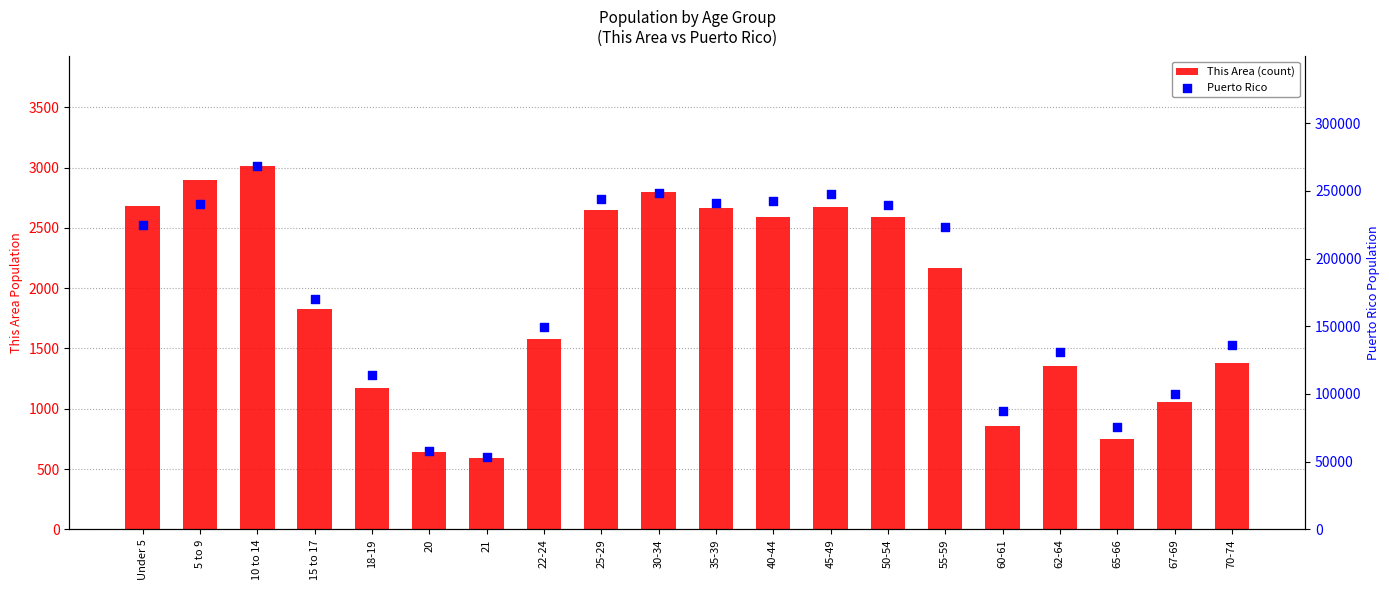

What is the total value across all series at 15 to 17?

171791